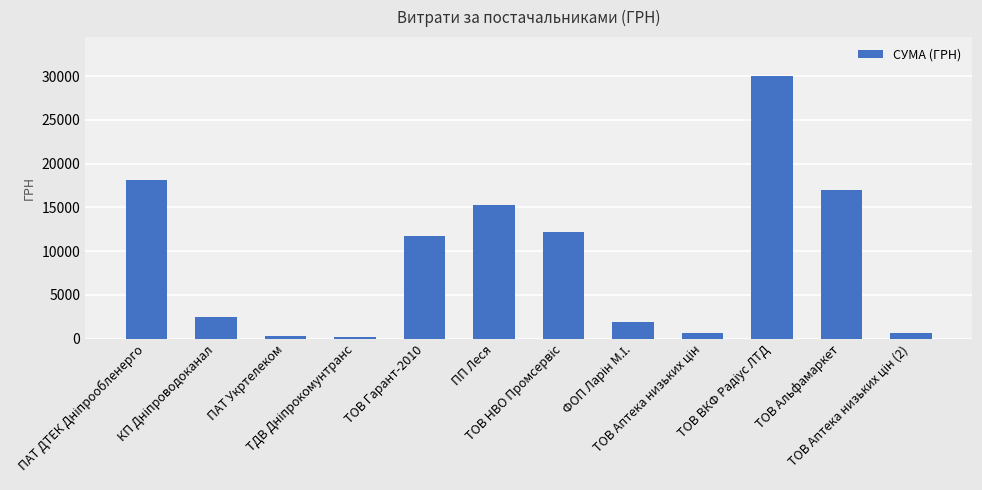

What is the maximum value shown in the chart?

29970.0